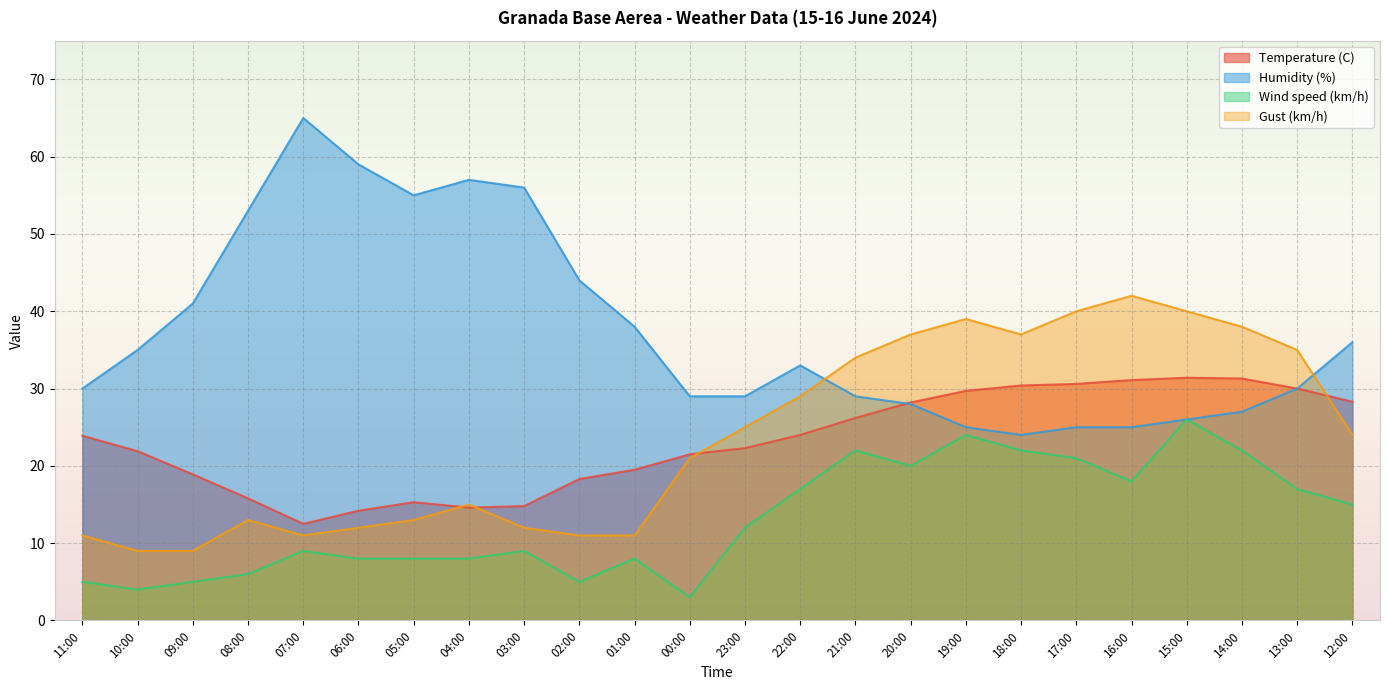

What is the maximum value shown in the chart?

65.0